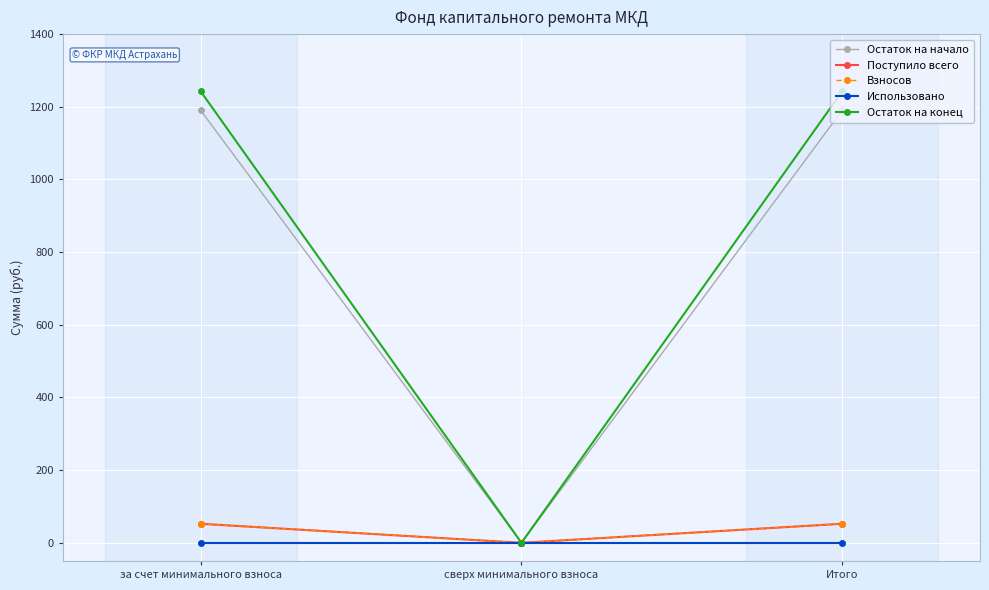

Does the chart have visible grid lines?

Yes